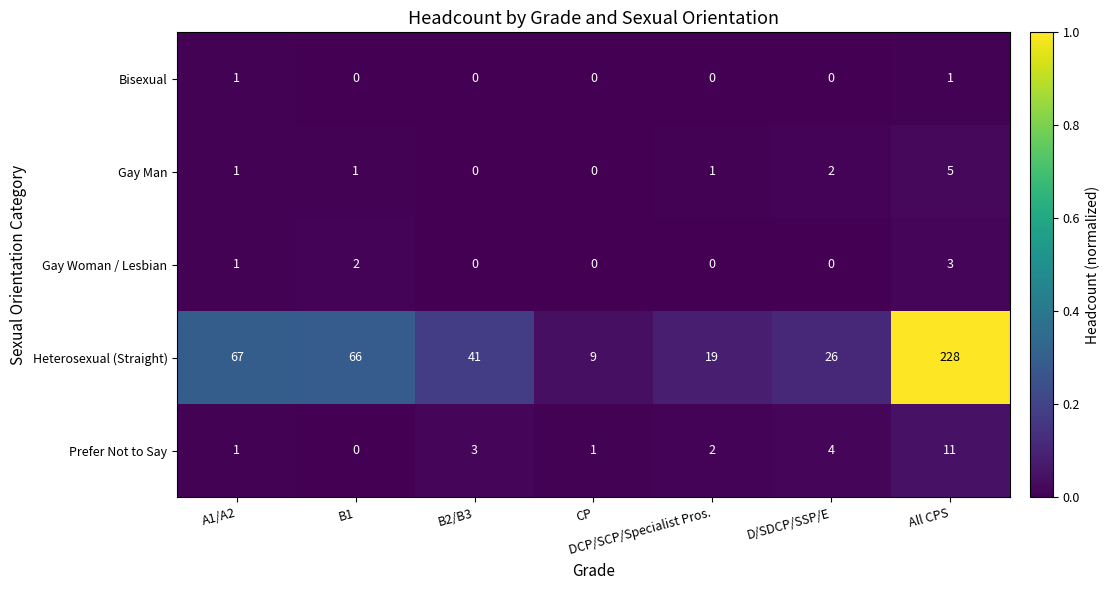

What is the total value across all series at B2/B3?

44